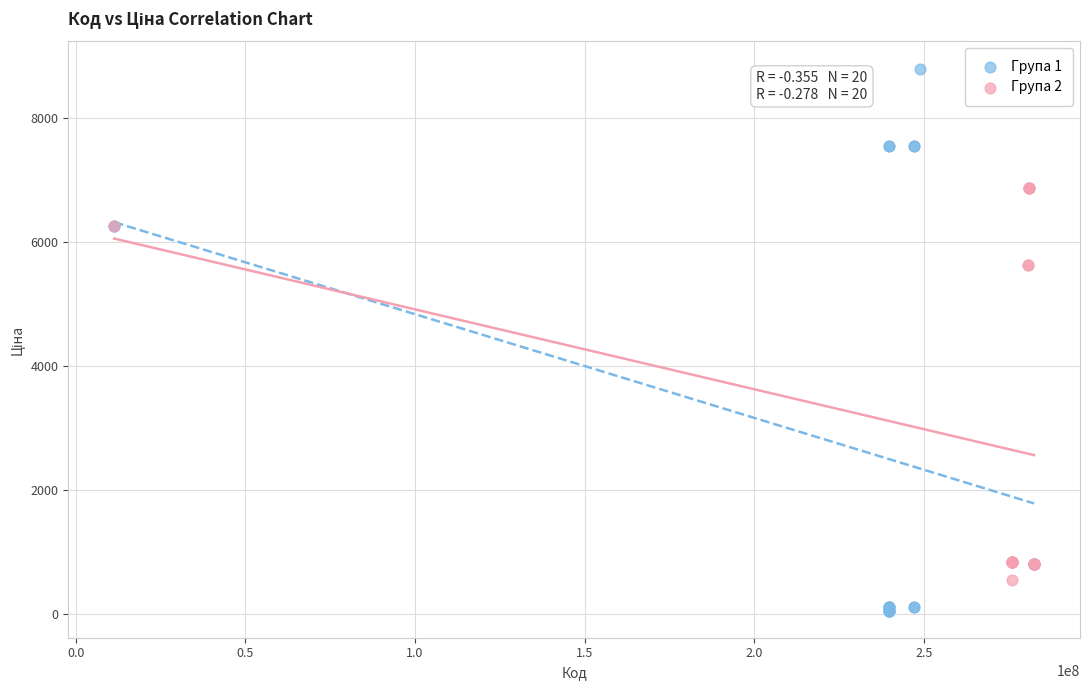

Which series contains the lowest Y value?

Група 1